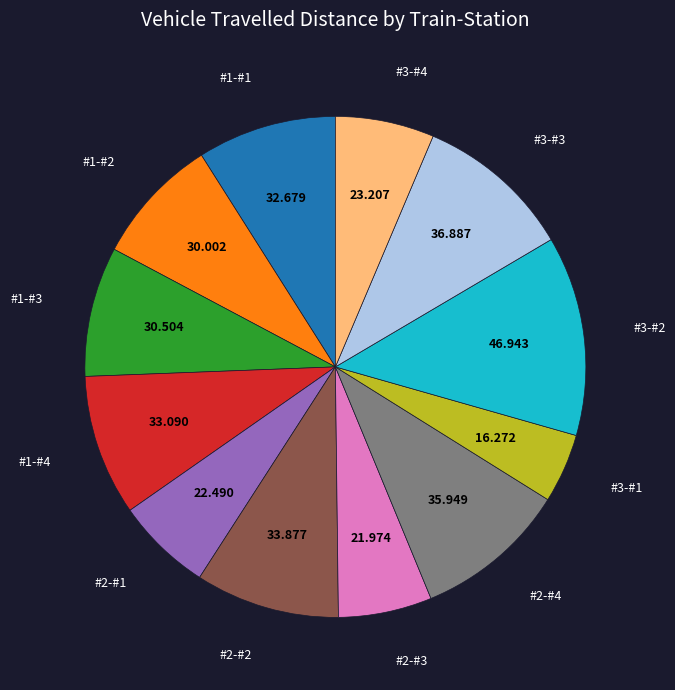

Is there a majority slice in this chart?

No